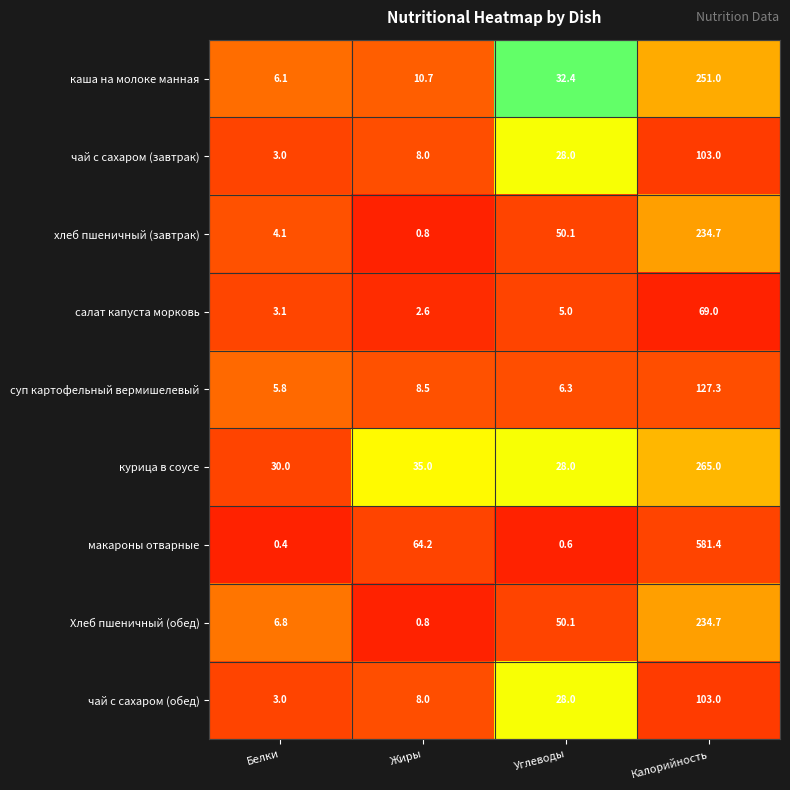

What is the average value of the суп картофельный вермишелевый series?

37.0